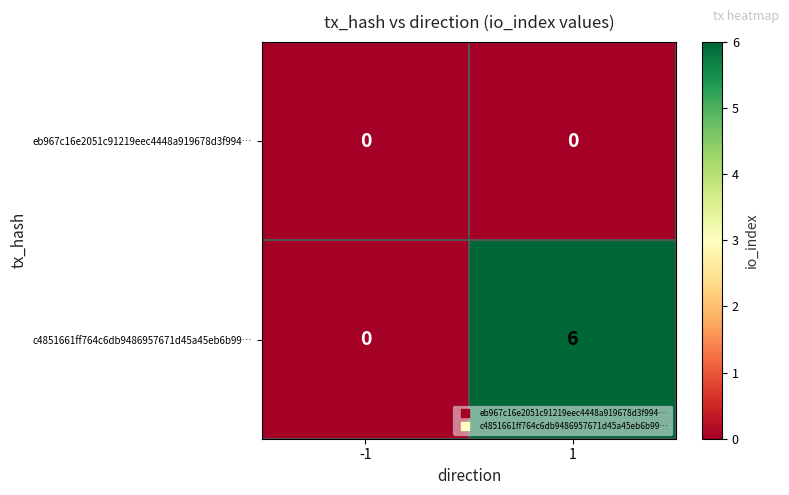

Rank the series at 1 from highest to lowest value.

c4851661ff764c6db9486957671d45a45eb6b99…, eb967c16e2051c91219eec4448a919678d3f994…